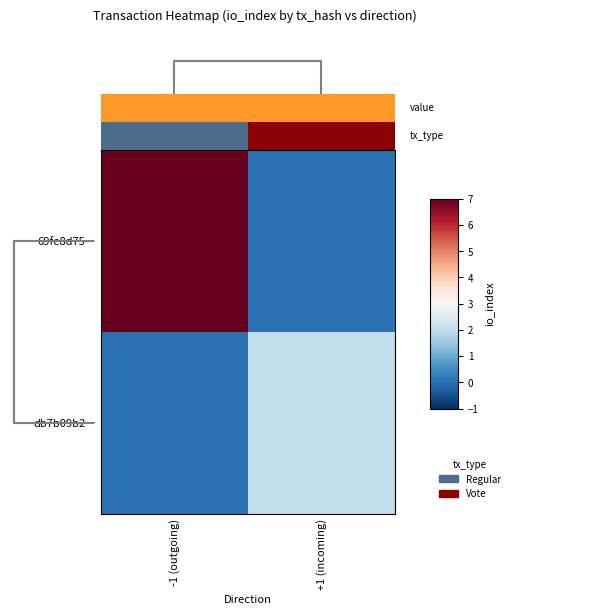

At +1 (incoming), list the series in order from largest to smallest.

db7b09b2…, 69fe8d75…